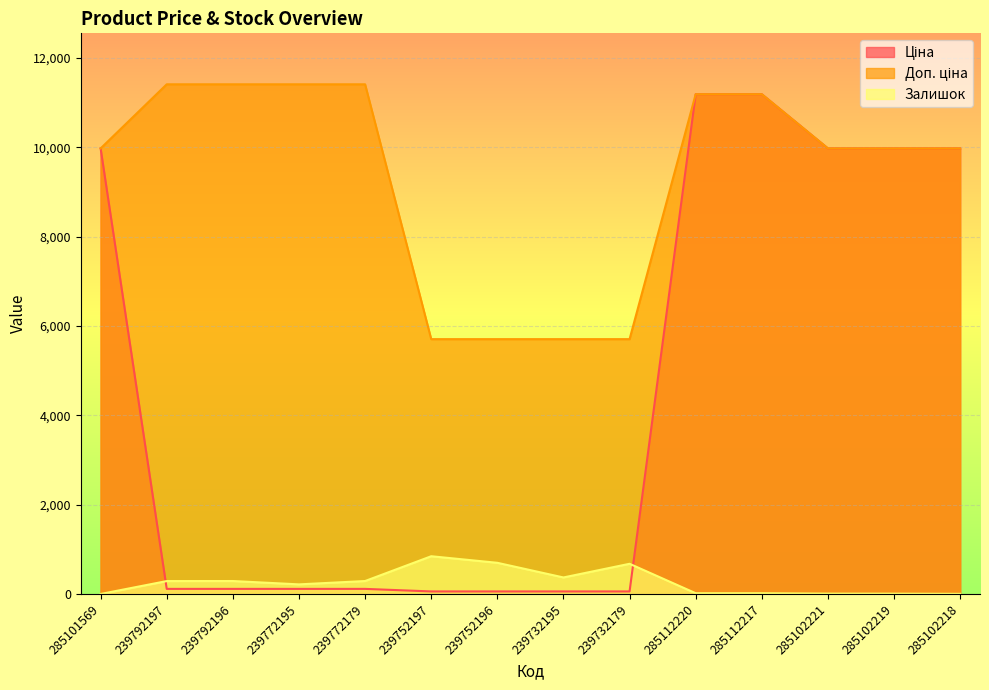

True or false: Ціна and Доп. ціна intersect in this chart.

False